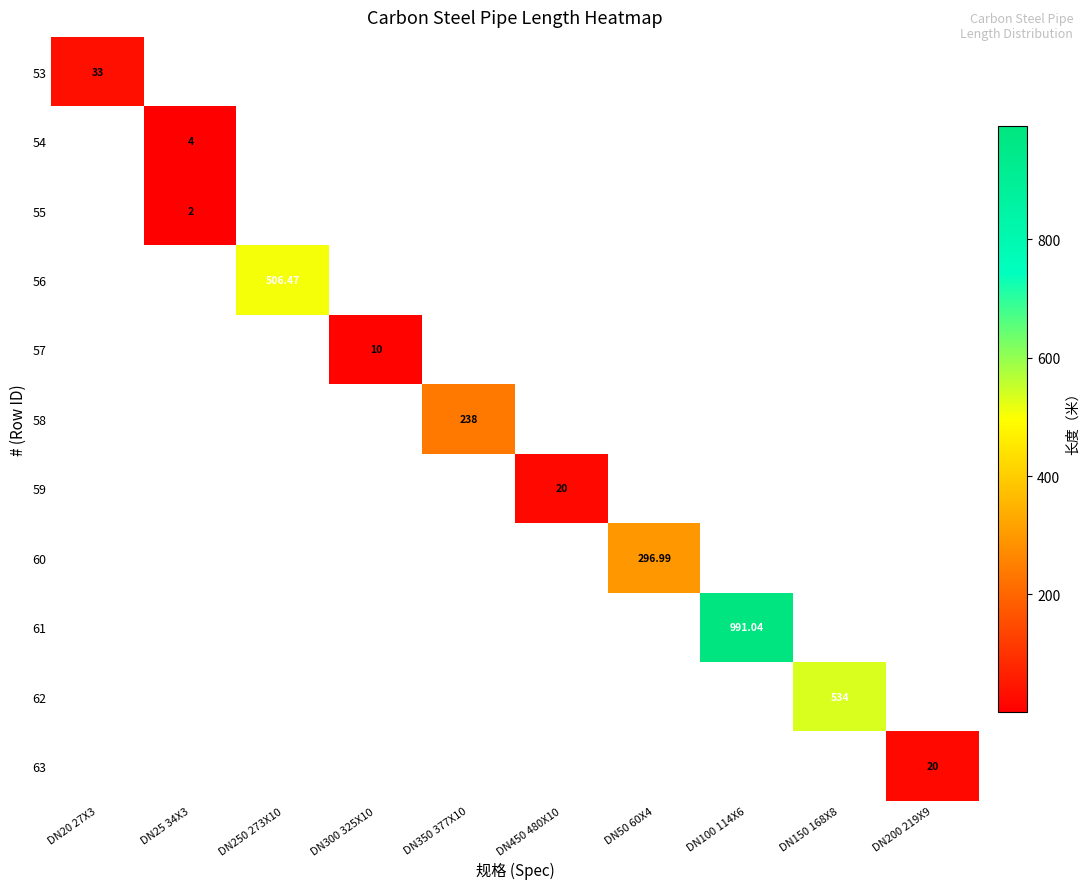

How many series are shown in this chart?

11